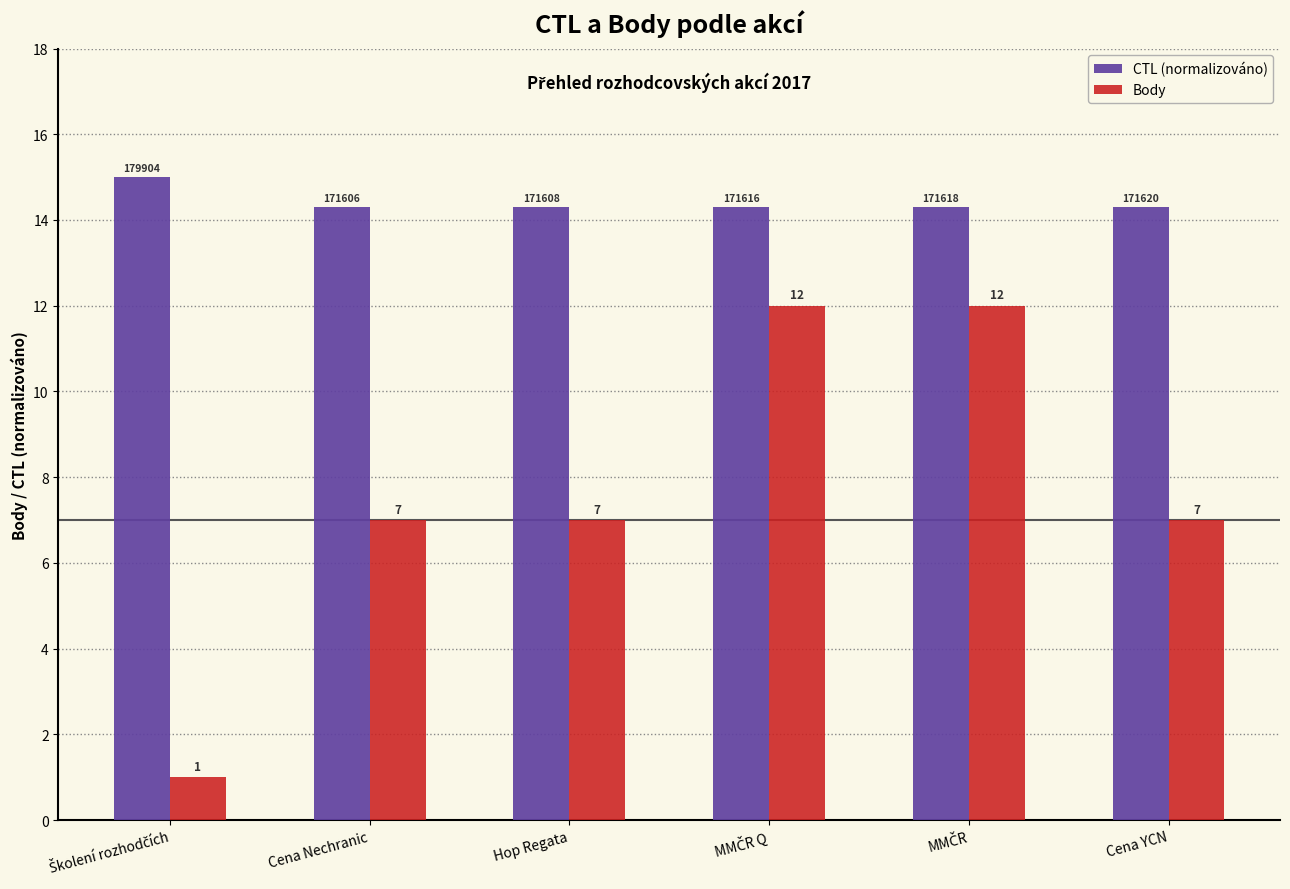

What is the label of the 6th bar from the left?

Cena YCN